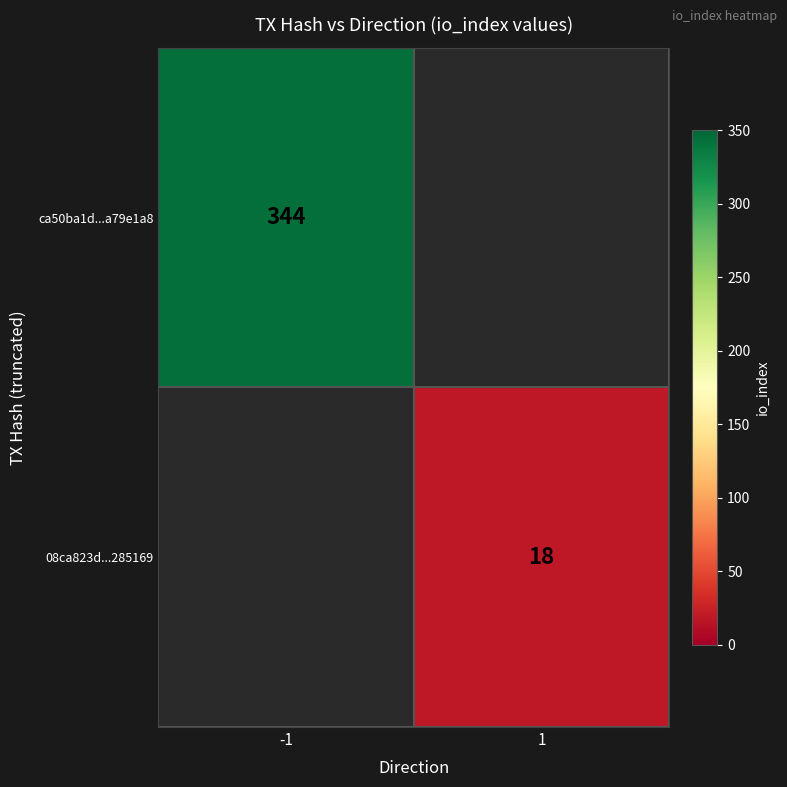

How many data points does each series have?

2